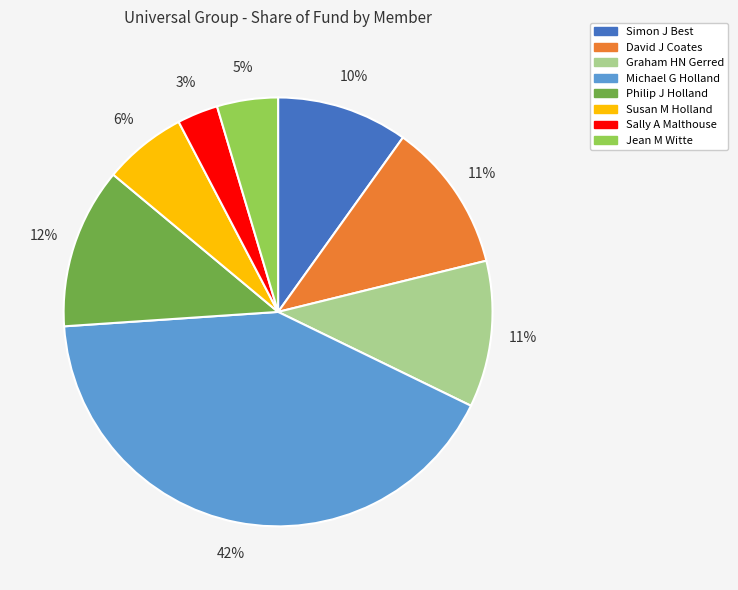

Combined, do Susan M Holland and David J Coates account for over 50%?

No